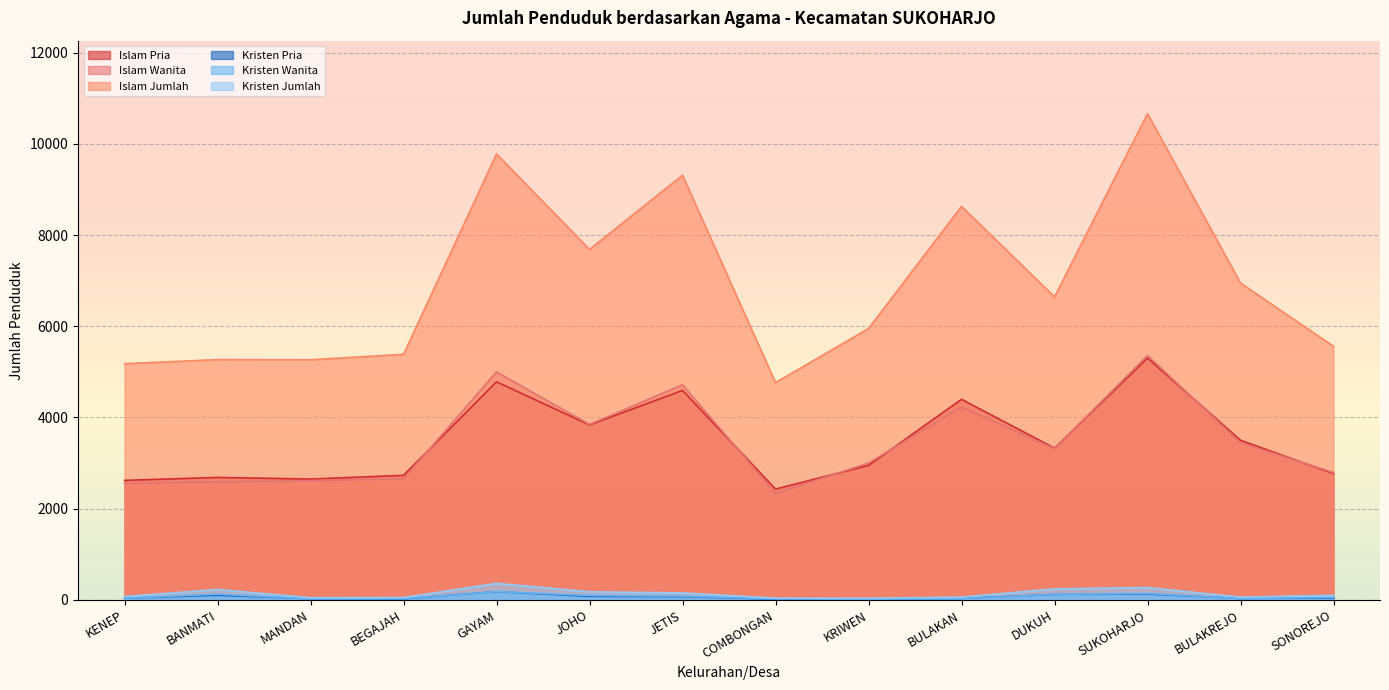

Which series has the largest total across all categories?

Islam Jumlah